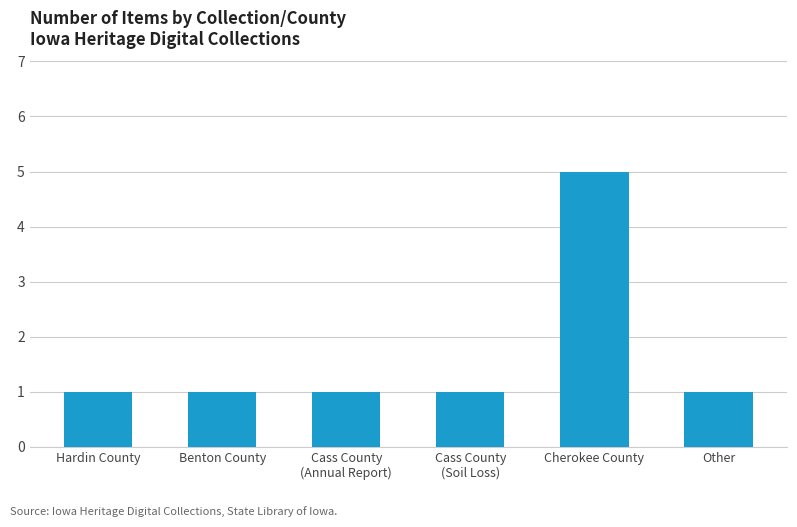

Reading left to right, list all the values displayed in this chart.

1	1	1	1	5	1